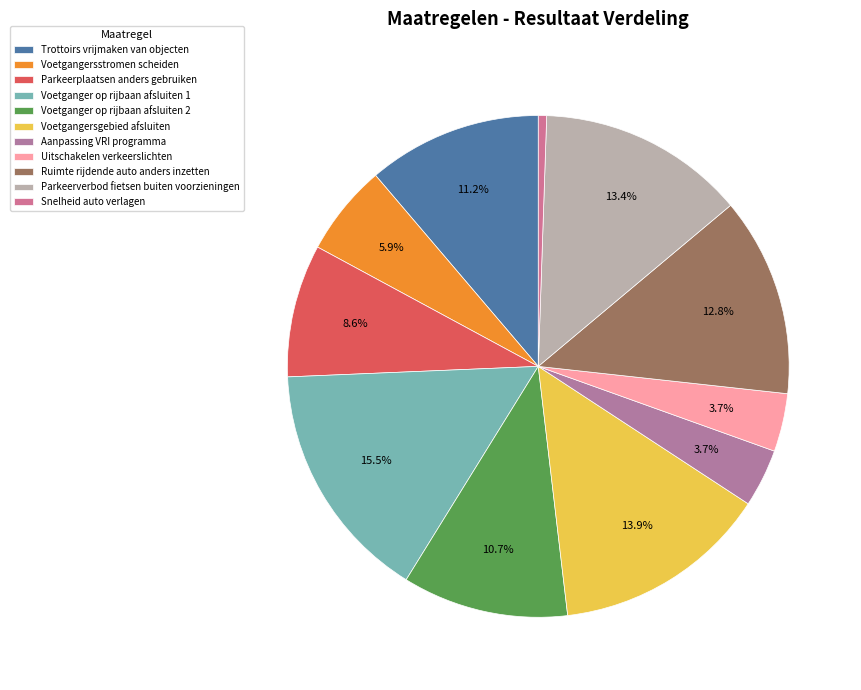

Which slice is the smallest?

Snelheid auto verlagen